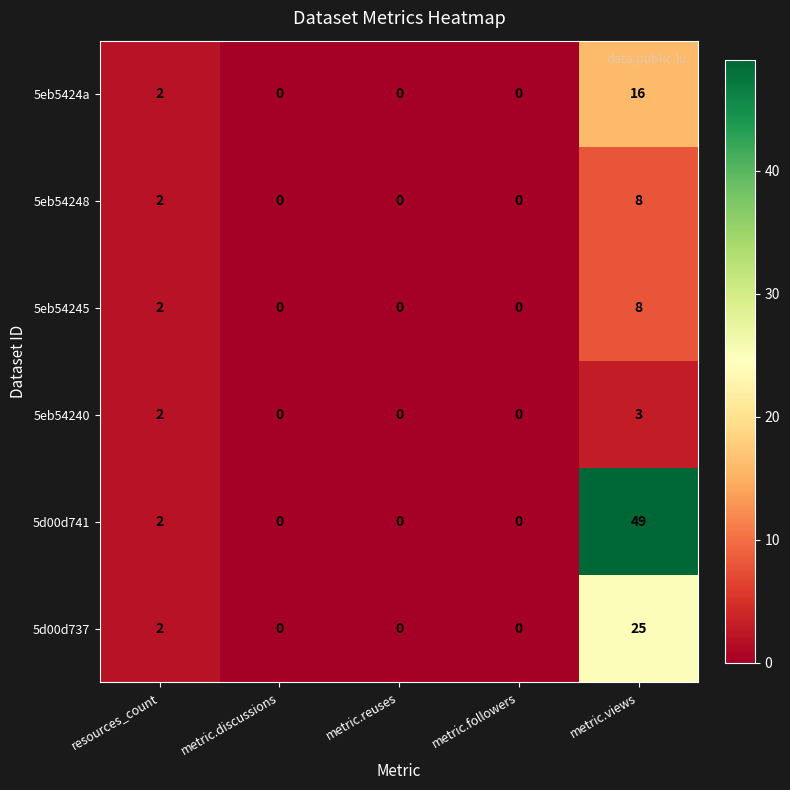

What is the sum of all 5d00d741 values?

51